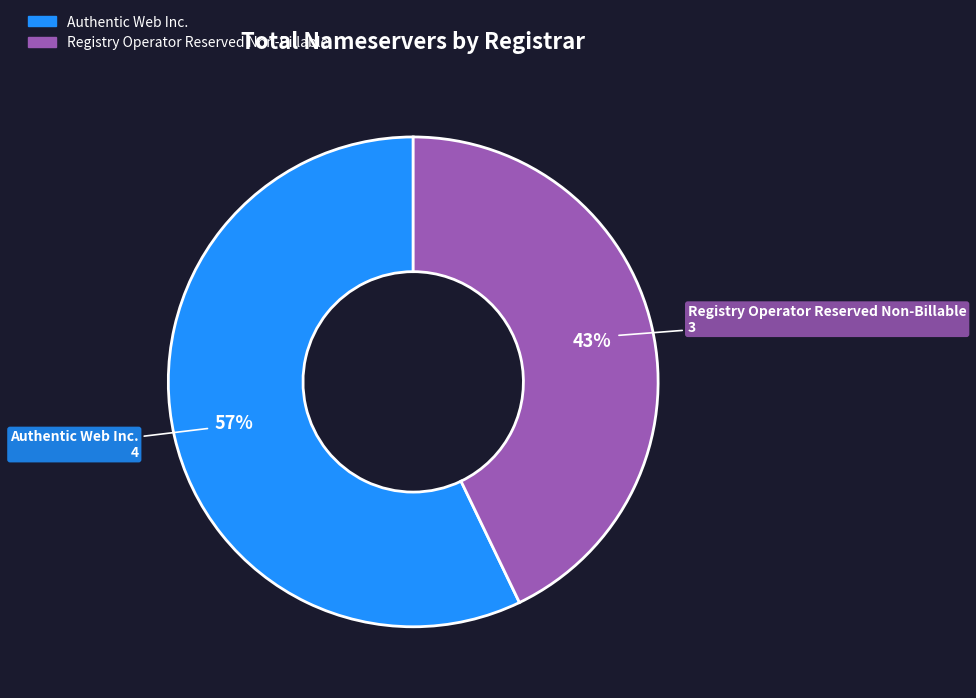

To the nearest percent, what is the difference between the largest and smallest slice percentages?

14%